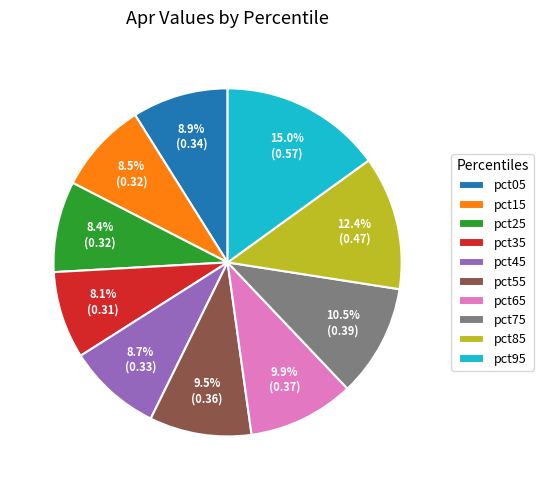

Which slice is the largest?

pct95